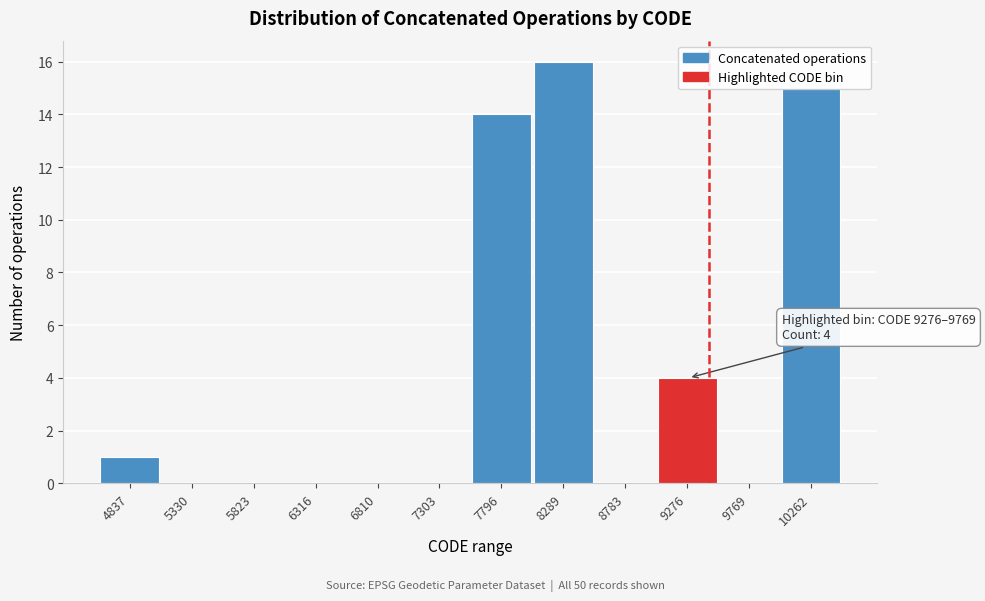

Where is the data nearest to the value 8?

9276